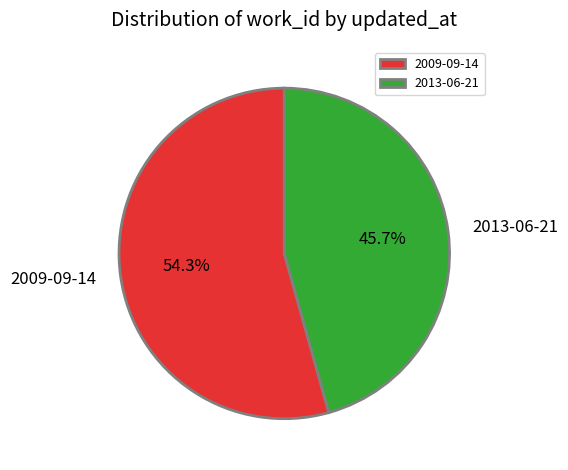

Do 2009-09-14 and 2013-06-21 together represent more than half of the pie?

Yes